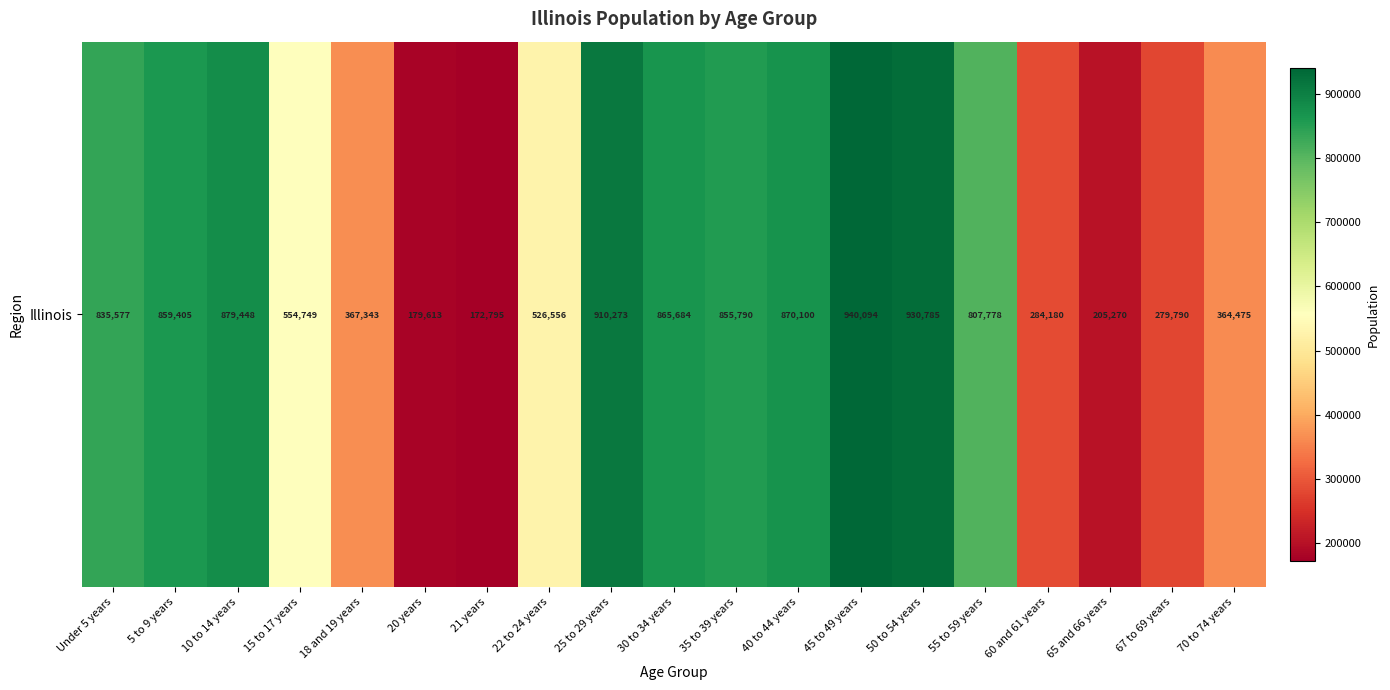

What is the sum of all values?

11689705